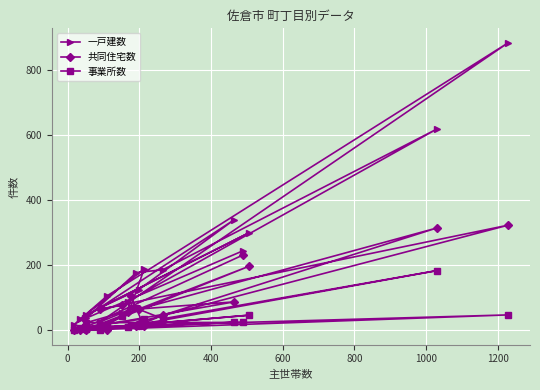

What is the maximum value for 共同住宅数?

323